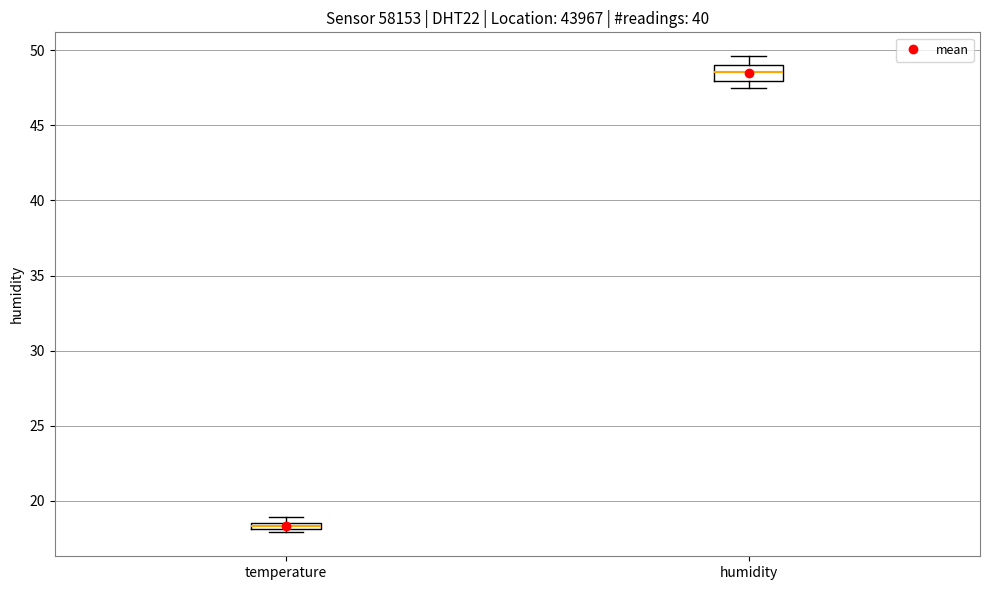

Which box has the lowest median line?

temperature